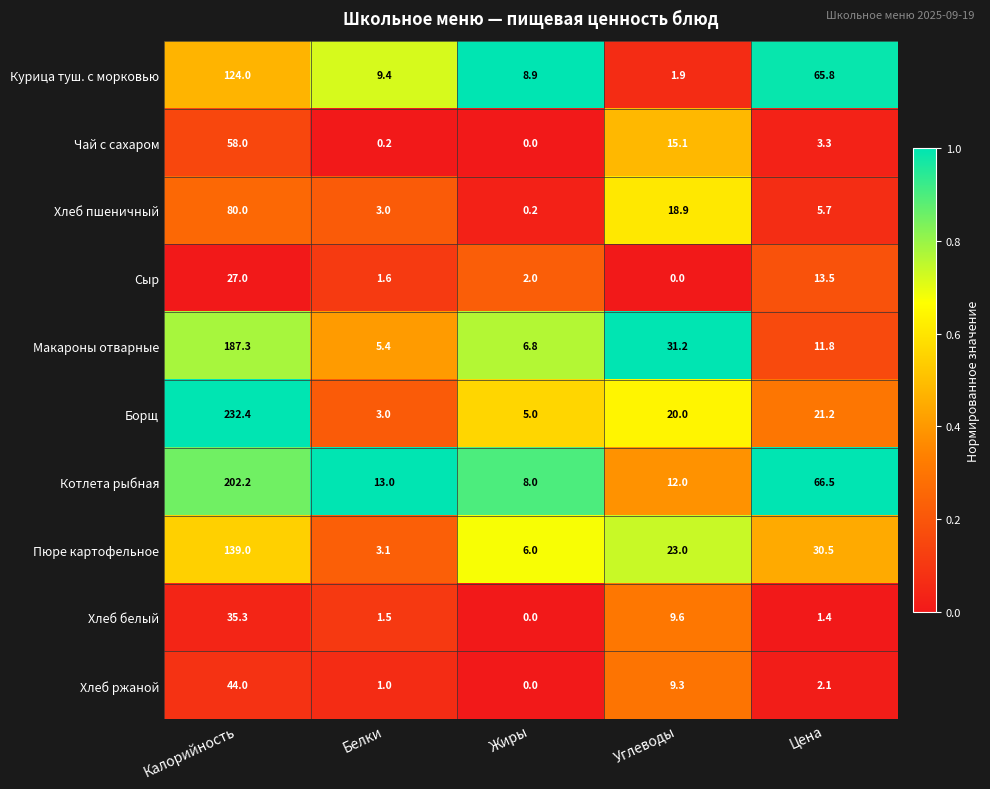

The value of Хлеб ржаной at Углеводы is 9.3. True or false?

True